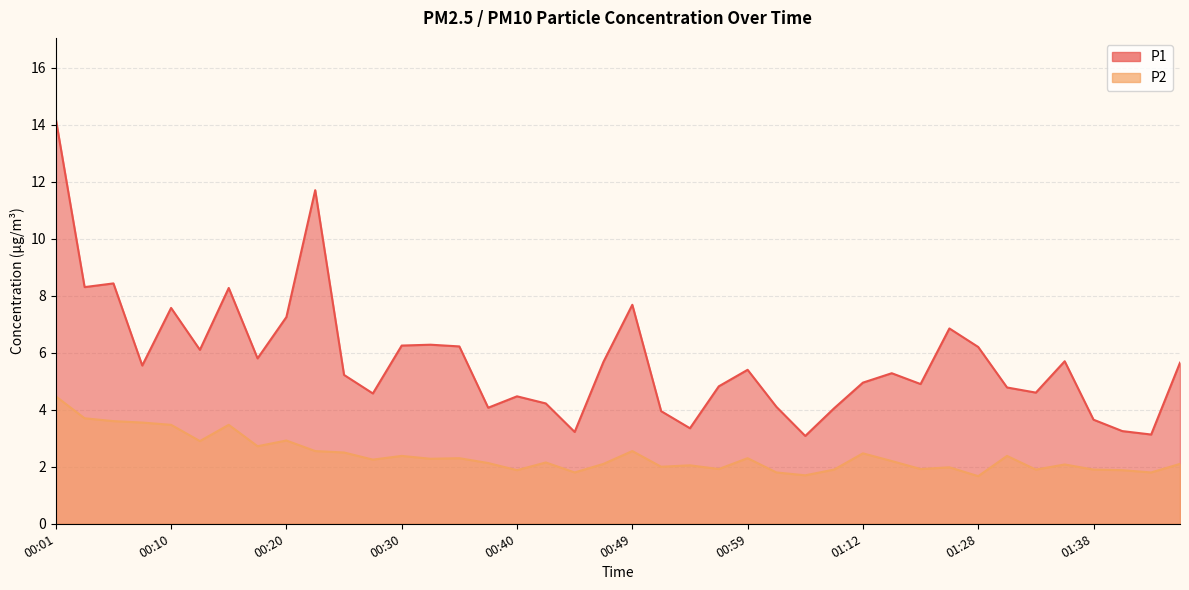

What is the difference between the P1 values at 00:35 and 01:10?

2.2